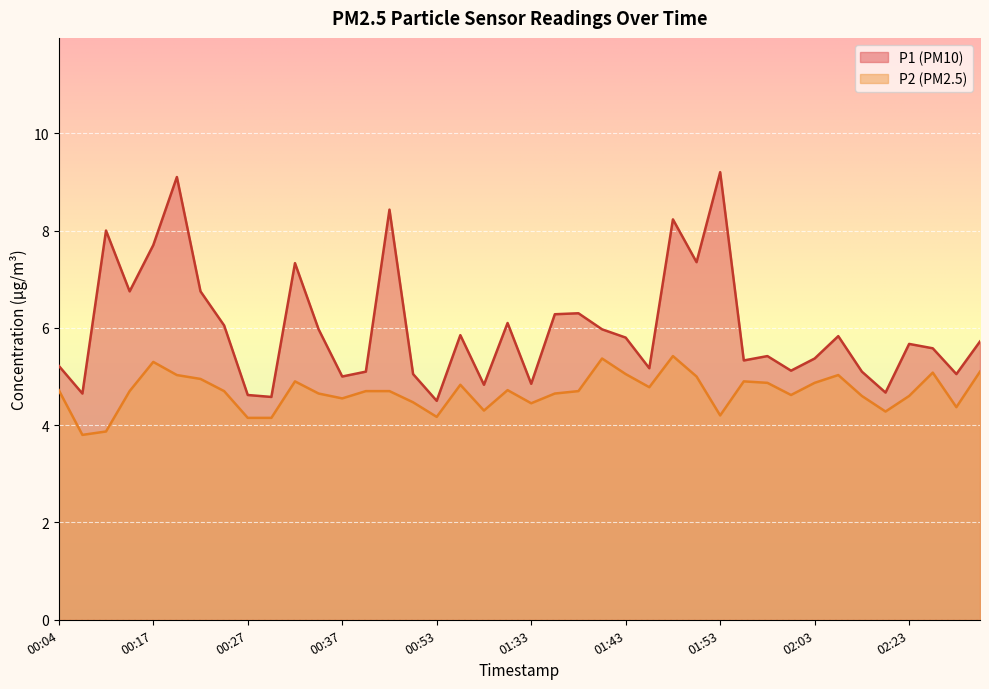

Reading left to right, extract all data points from this chart.

P1: 5.2	4.7	8.0	6.8	7.7	9.1	6.8	6.0	4.6	4.6	7.3	6.0	5.0	5.1	8.4	5.0	4.5	5.8	4.8	6.1	4.8	6.3	6.3	6.0	5.8	5.2	8.2	7.3	9.2	5.3	5.4	5.1	5.4	5.8	5.1	4.7	5.7	5.6	5.0	5.7
P2: 4.7	3.8	3.9	4.7	5.3	5.0	5.0	4.7	4.2	4.2	4.9	4.7	4.5	4.7	4.7	4.5	4.2	4.8	4.3	4.7	4.5	4.7	4.7	5.4	5.0	4.8	5.4	5.0	4.2	4.9	4.9	4.6	4.9	5.0	4.6	4.3	4.6	5.1	4.4	5.1